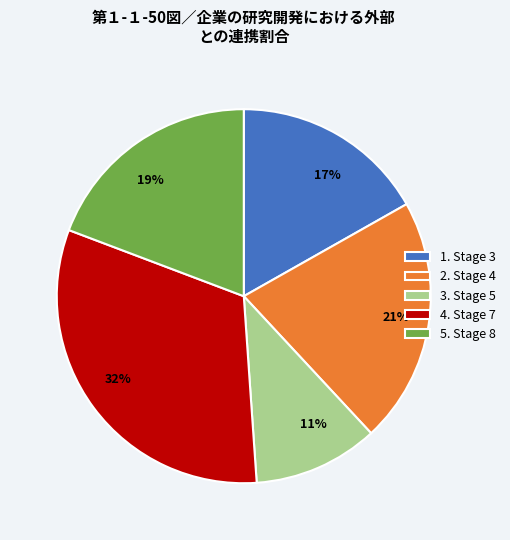

Does any single category account for the majority?

No